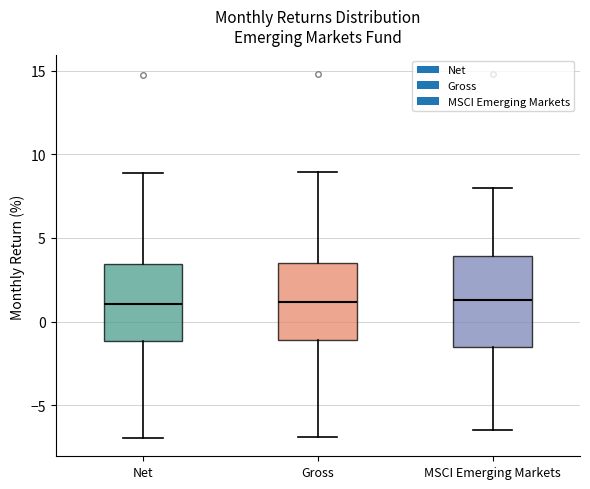

Reading left to right, transcribe this box plot: for each box, give where its median line is, the range the box spans, and where its two whiskers end, as read against the y-axis. The values are not printed on the chart, so give them approximately, as read against the axis.

Net: median 1.0, box -1.0 to 3.5, whiskers -7.0 to 9.0
Gross: median 1.0, box -1.0 to 3.5, whiskers -7.0 to 9.0
MSCI Emerging Markets: median 1.5, box -1.5 to 4.0, whiskers -6.5 to 8.0